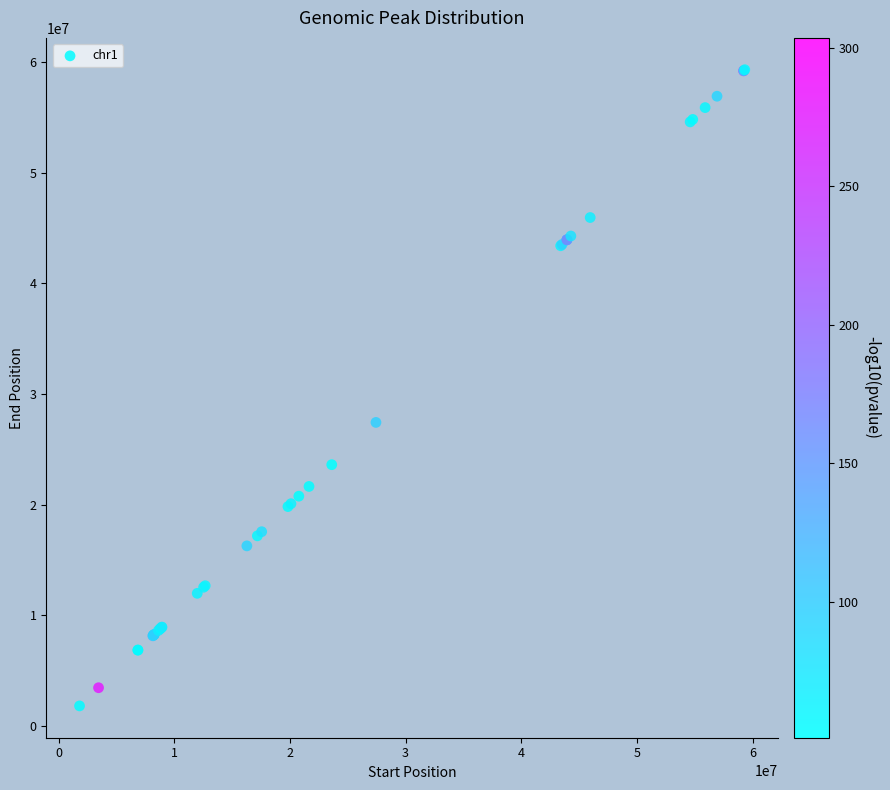

What Y value in the scatter plot is closest to 30568120?

27439618